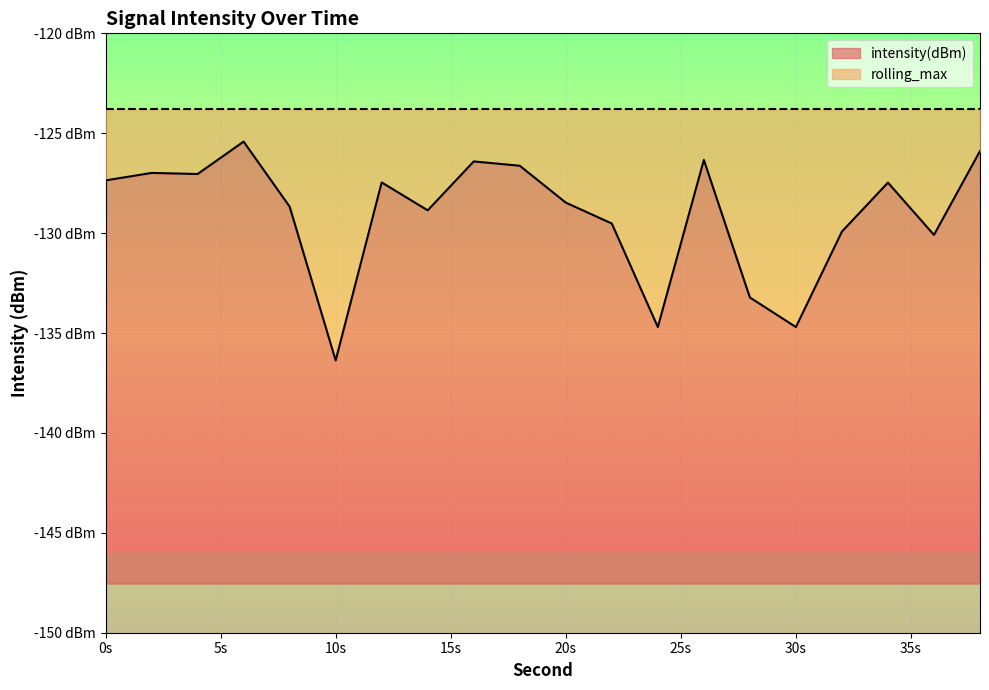

Does the chart display data point markers on the line(s)?

No